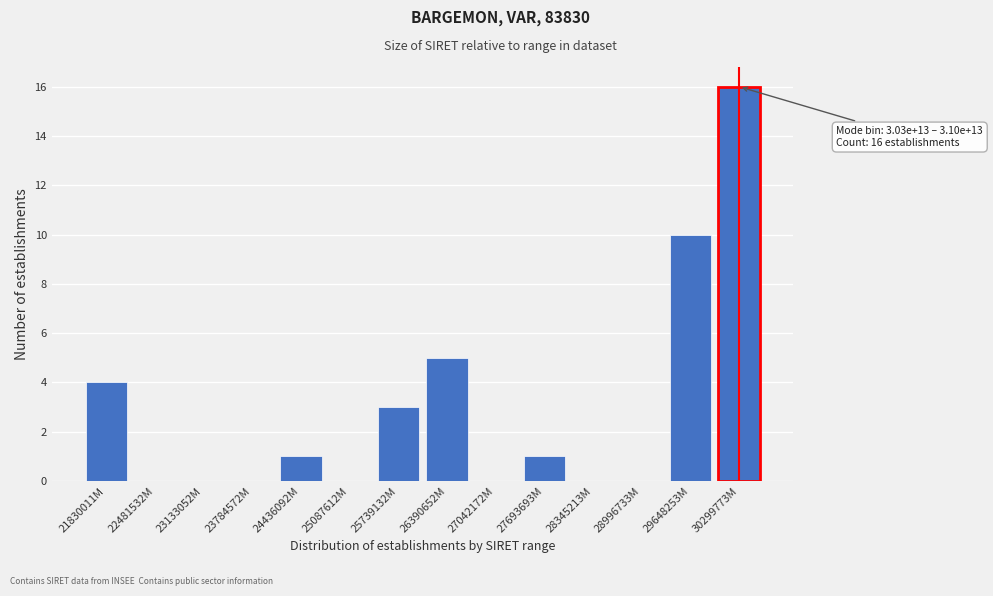

Reading right to left, extract all data points from this chart.

30299773M=16	29648253M=10	28996733M=0	28345213M=0	27693693M=1	27042172M=0	26390652M=5	25739132M=3	25087612M=0	24436092M=1	23784572M=0	23133052M=0	22481532M=0	21830011M=4